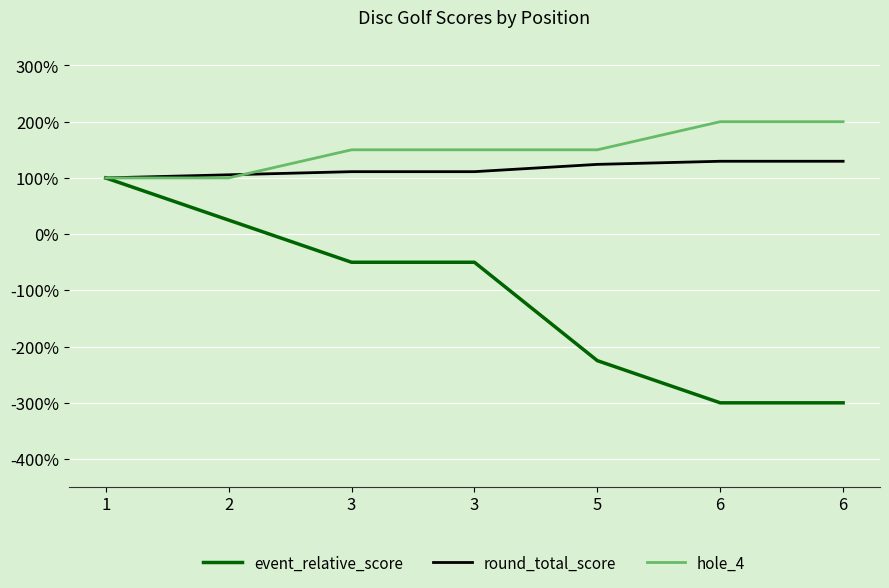

How many lines are shown in the chart?

3